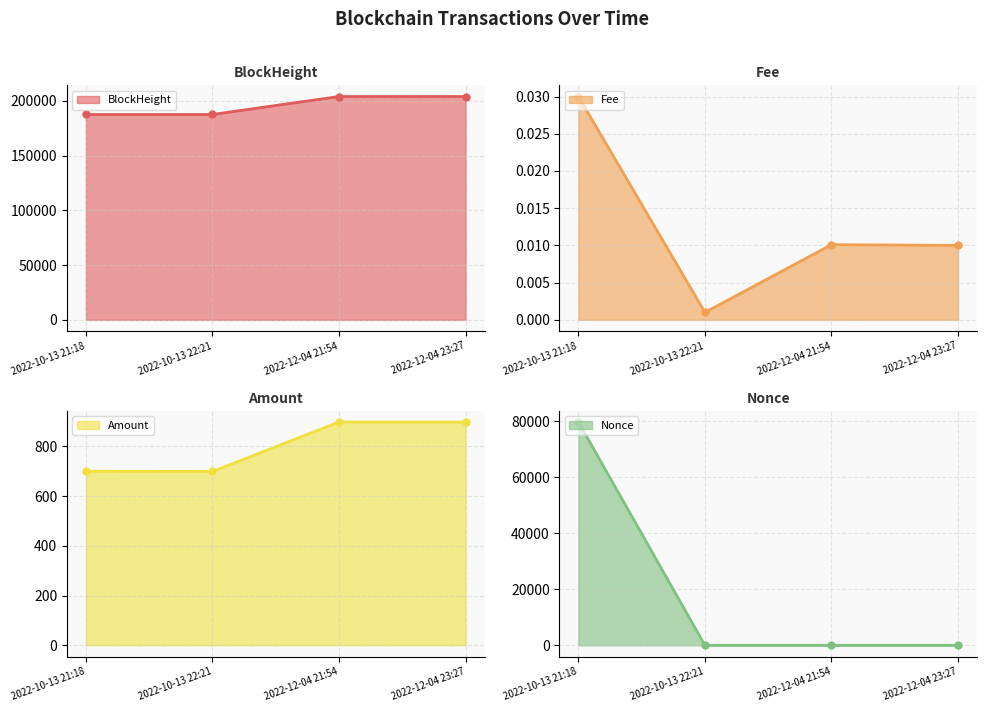

Rank the series at 2022-10-13 22:21 from highest to lowest value.

BlockHeight, Amount, Fee, Nonce